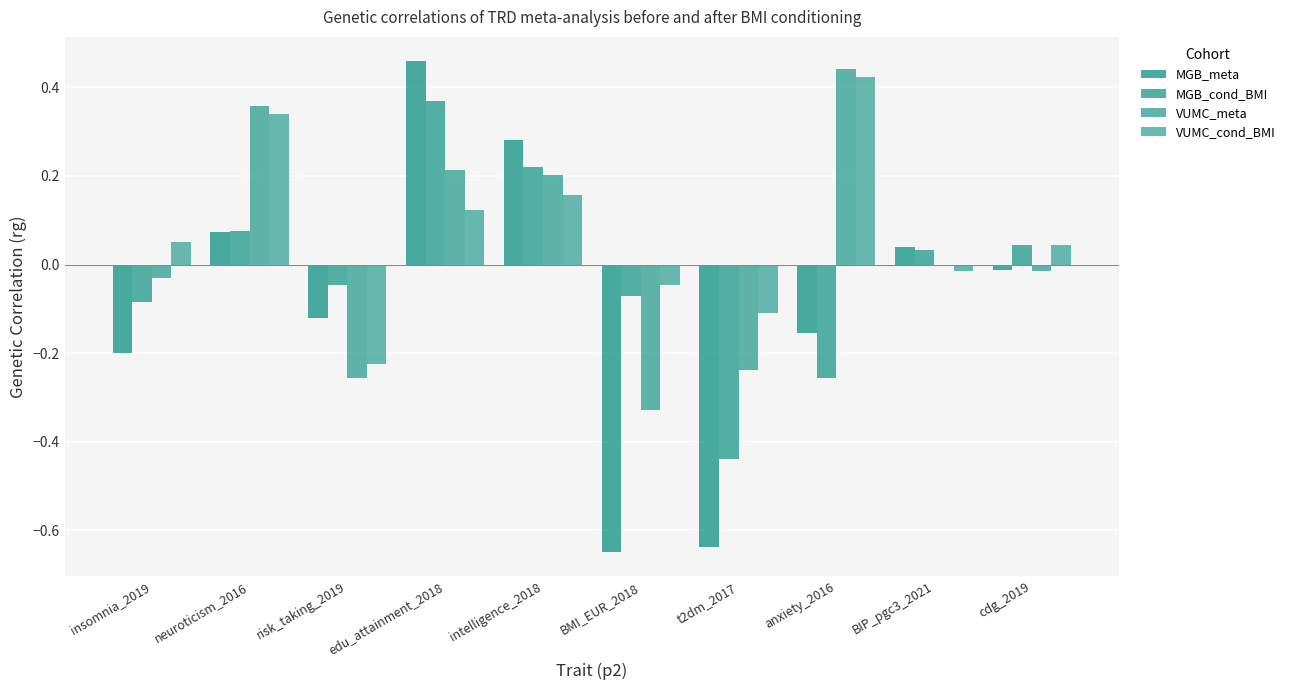

How many data points does each series have?

10